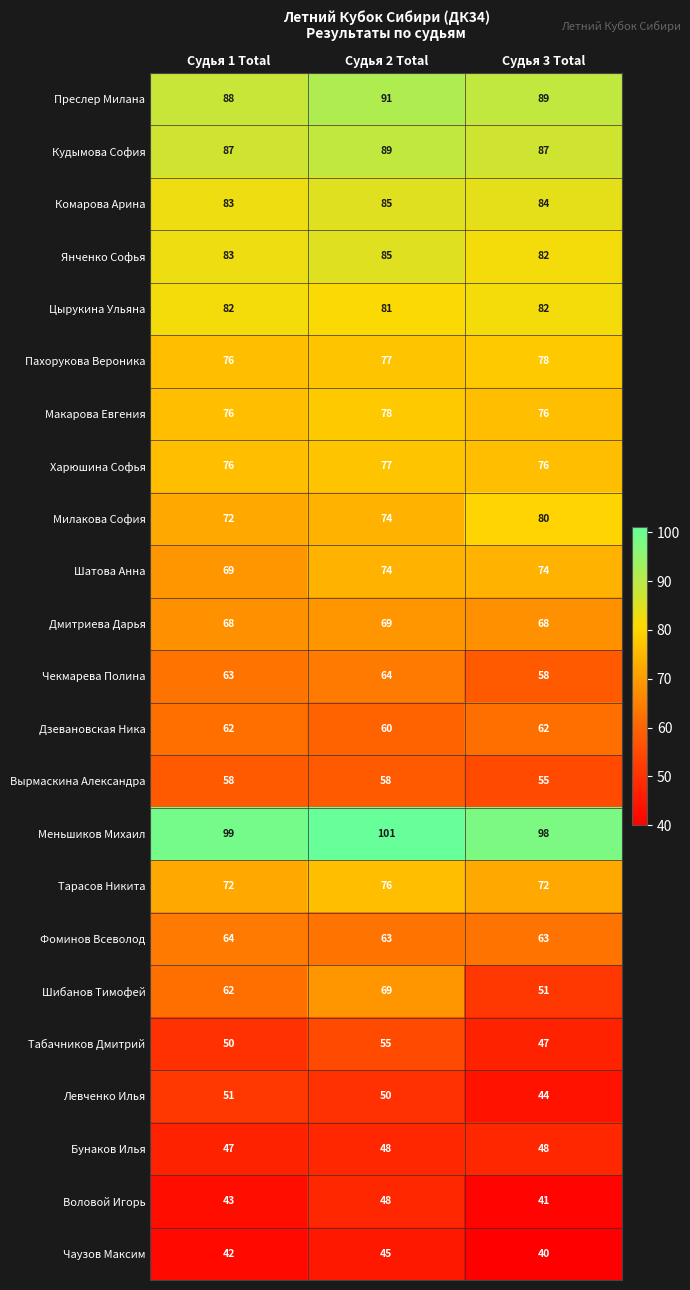

Which series has the widest spread of values?

Шибанов Тимофей